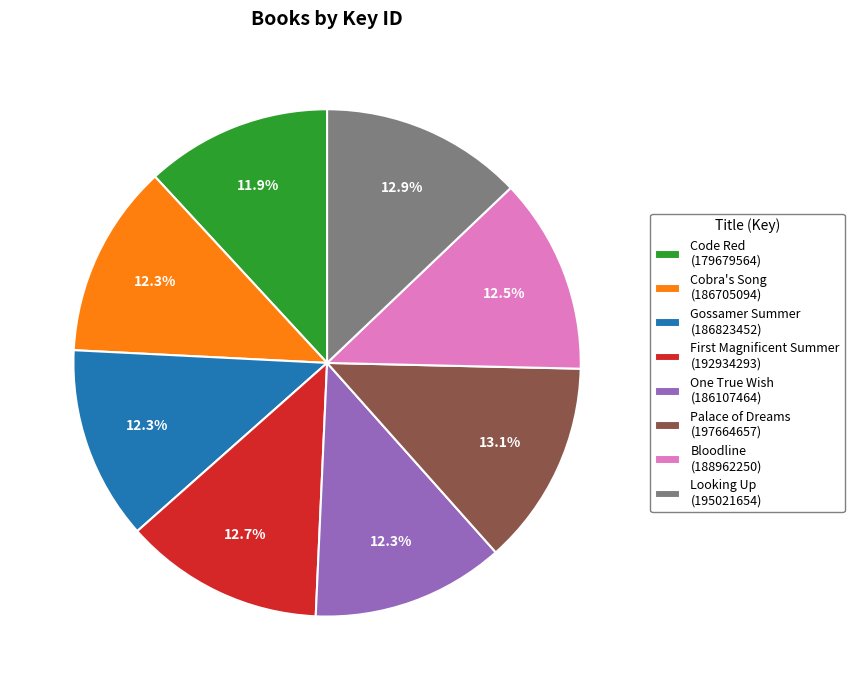

Does Cobra's Song (186705094) represent more than half of the total?

No